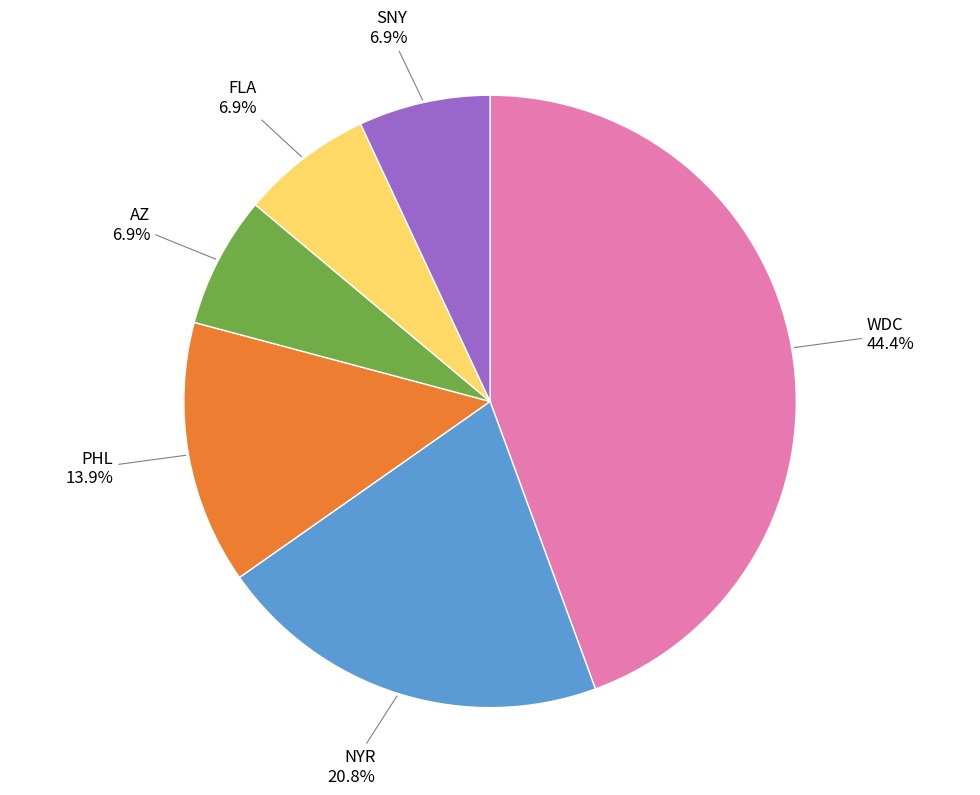

Is there a majority slice in this chart?

No